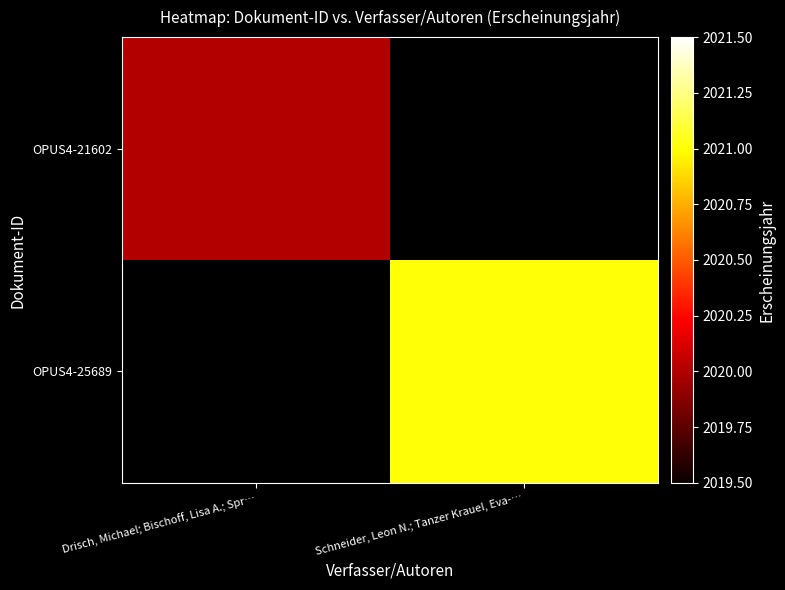

At how many categories does at least one series exceed 2020?

1